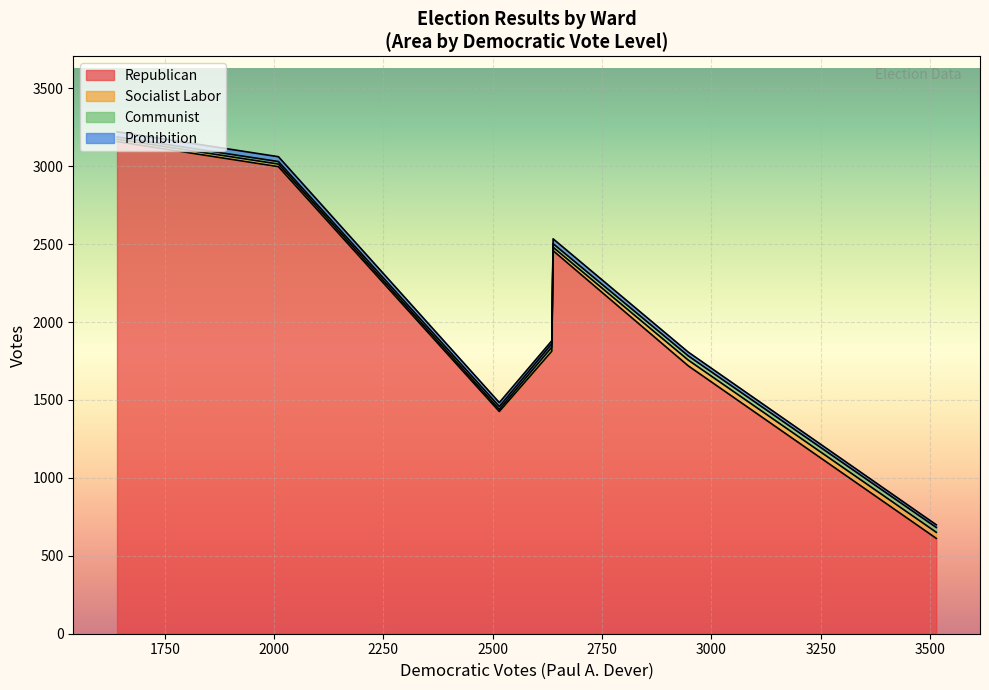

What are all the series names shown in the legend?

Republican, Socialist Labor, Communist, Prohibition